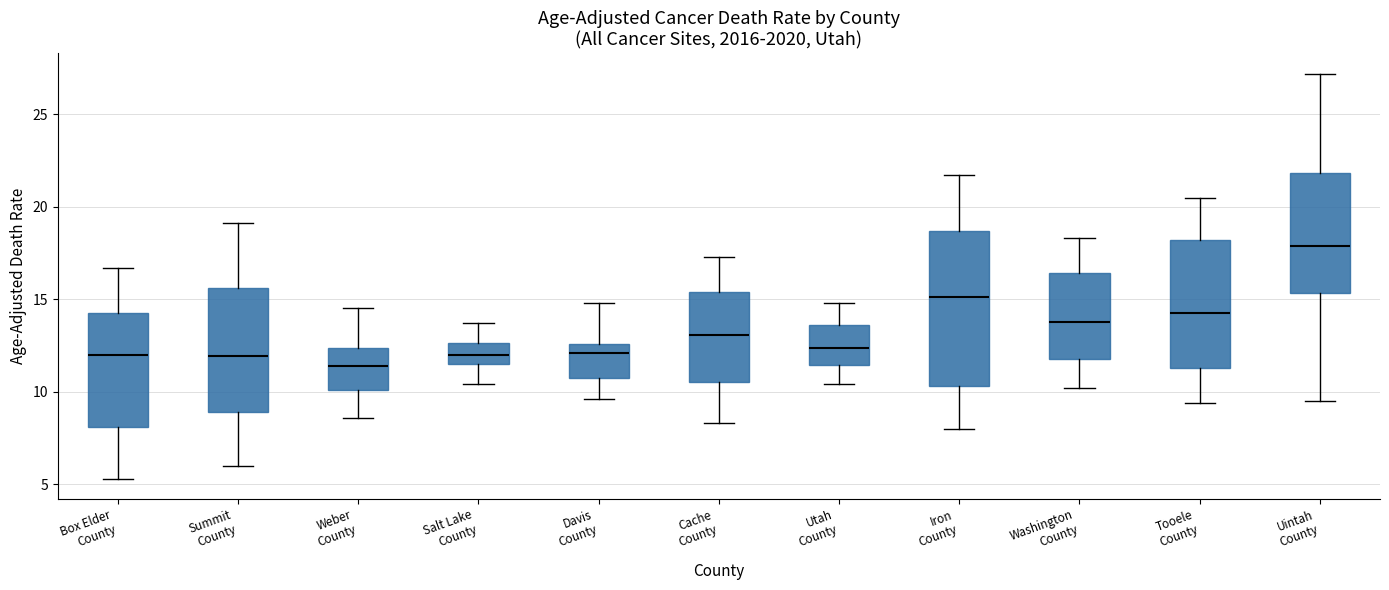

Where does the median line of the box for Tooele County sit on the y-axis? The values are not printed on the chart, so give them approximately, as read against the axis.

14.5